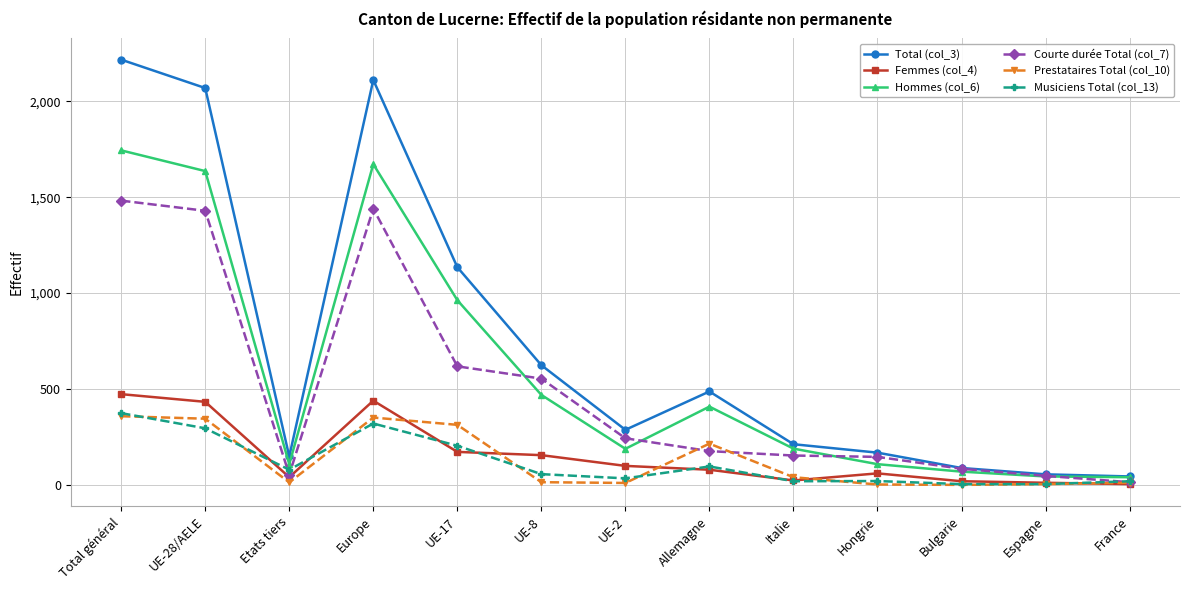

The Hommes (col_6) series shows 188 at UE-2. True or false?

True